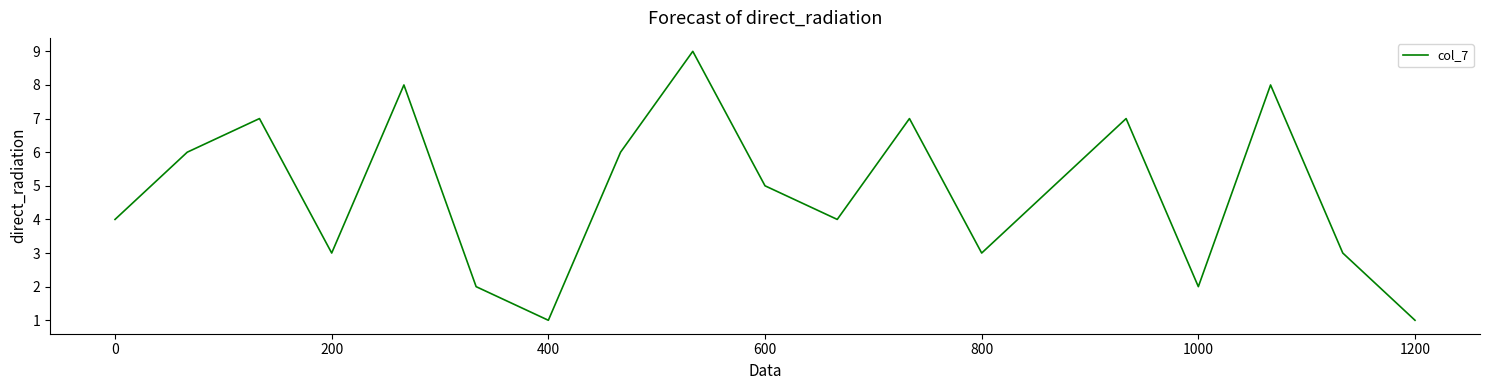

What is the minimum value shown in the chart?

1